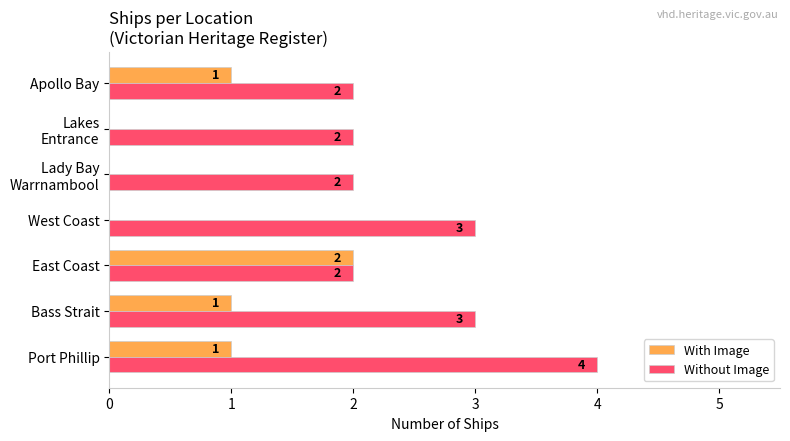

Is it true that Without Image equals 3 at Bass Strait?

True